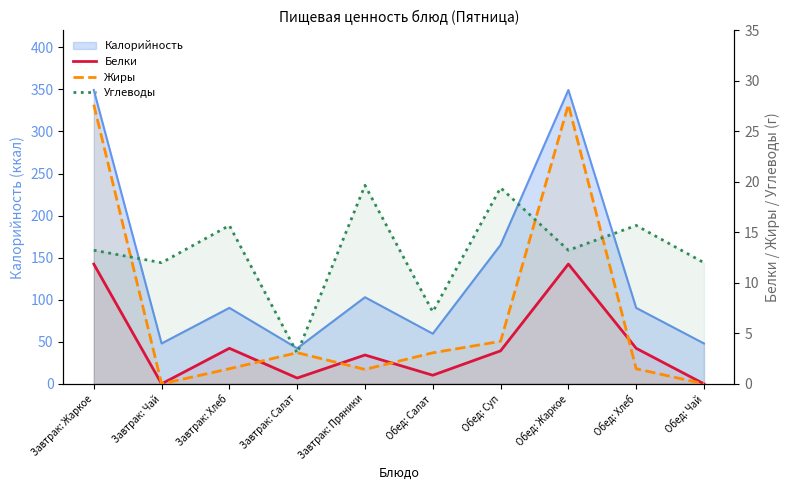

List the labels in order of Жиры value, largest first.

Завтрак: Жаркое, Обед: Жаркое, Обед: Суп, Завтрак: Салат, Обед: Салат, Завтрак: Хлеб, Обед: Хлеб, Завтрак: Пряники, Завтрак: Чай, Обед: Чай